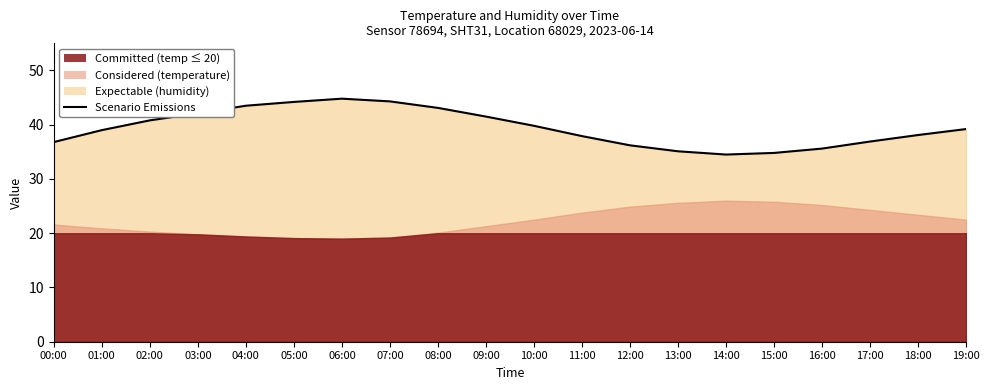

Where is the data nearest to the value 39?

01:00